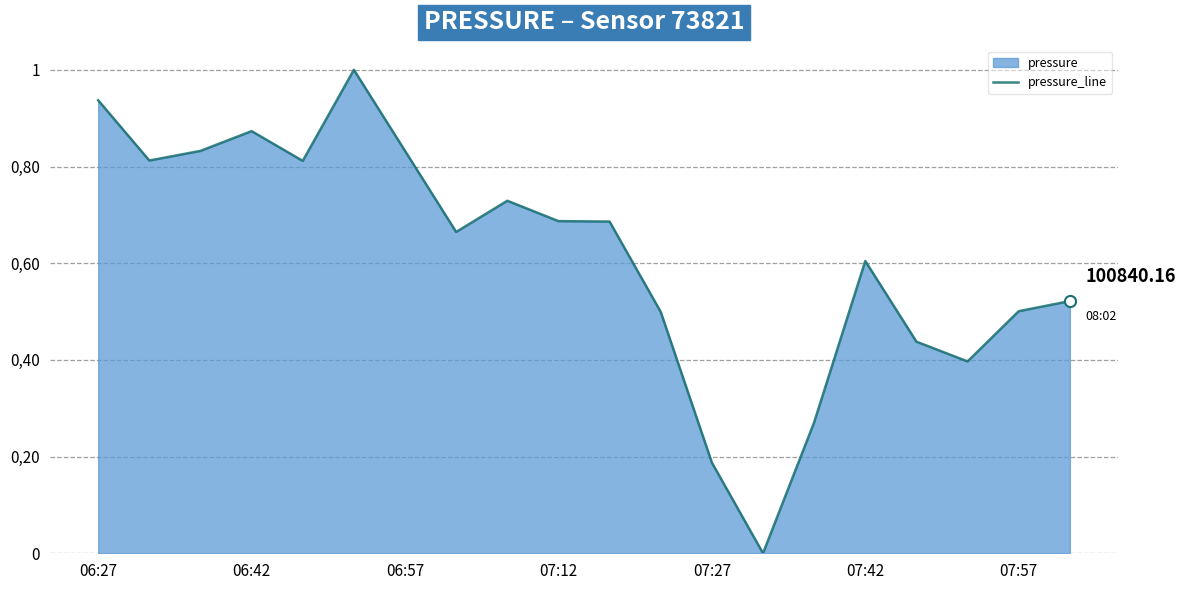

What position from the right is 13?

7